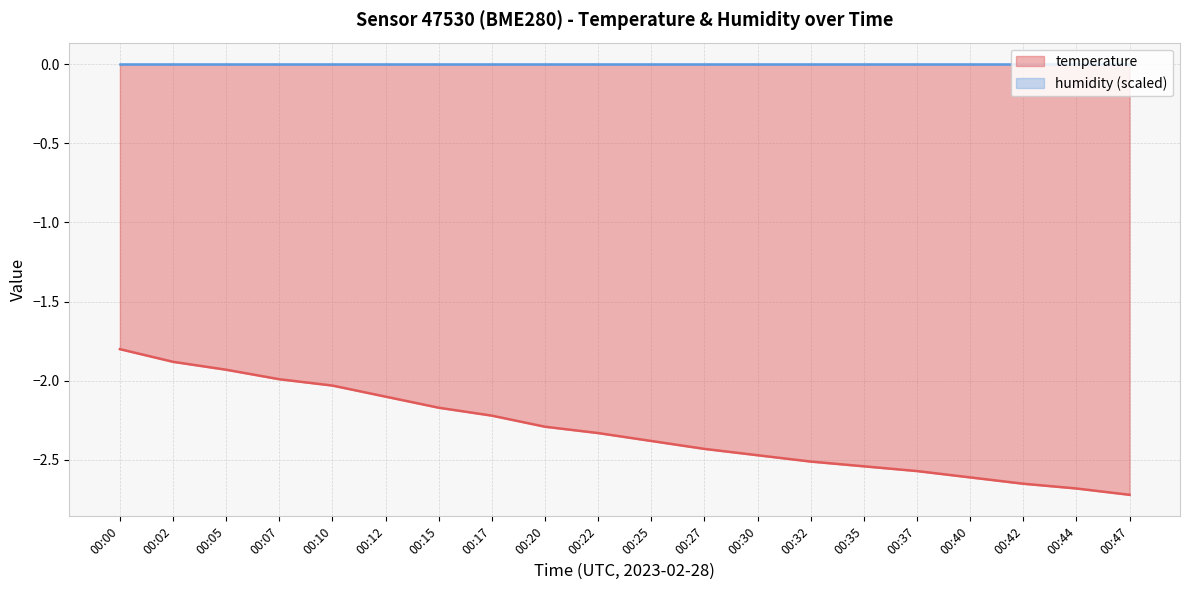

At which category does the chart reach its minimum across all series?

00:47